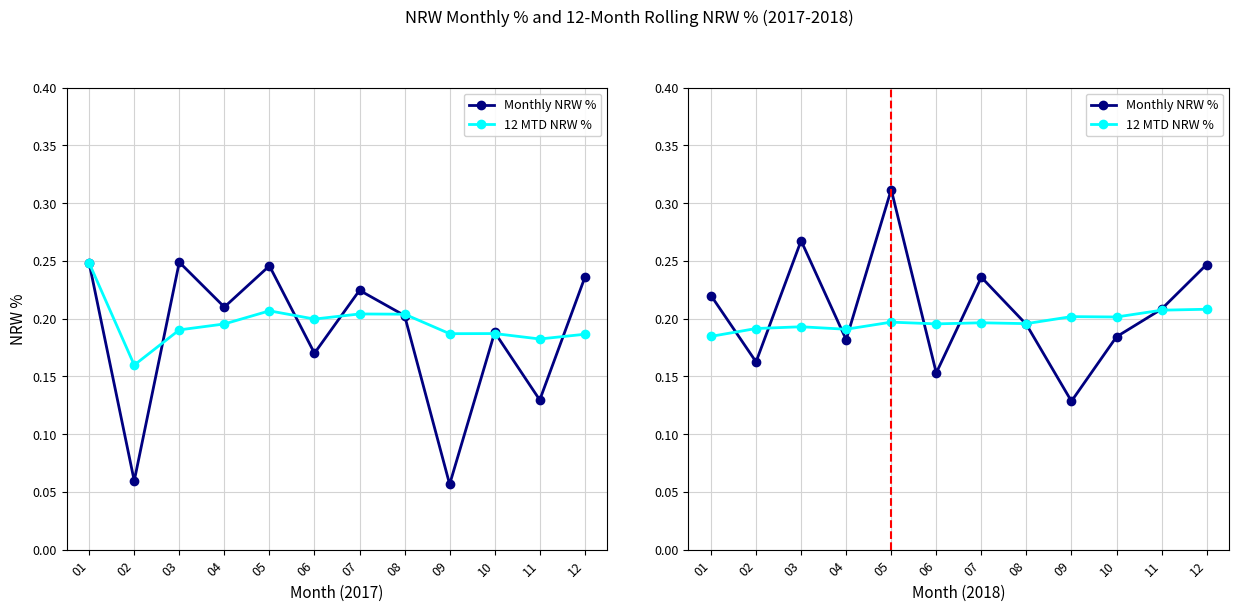

Where is the first local maximum for Monthly NRW %?

03